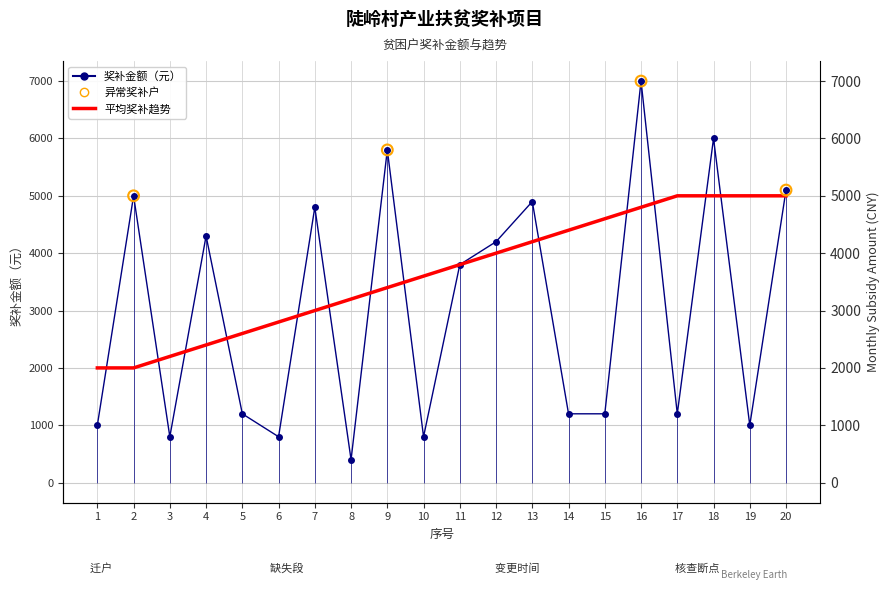

Approximately how many times larger is the value at 8 compared to 1?

0.4